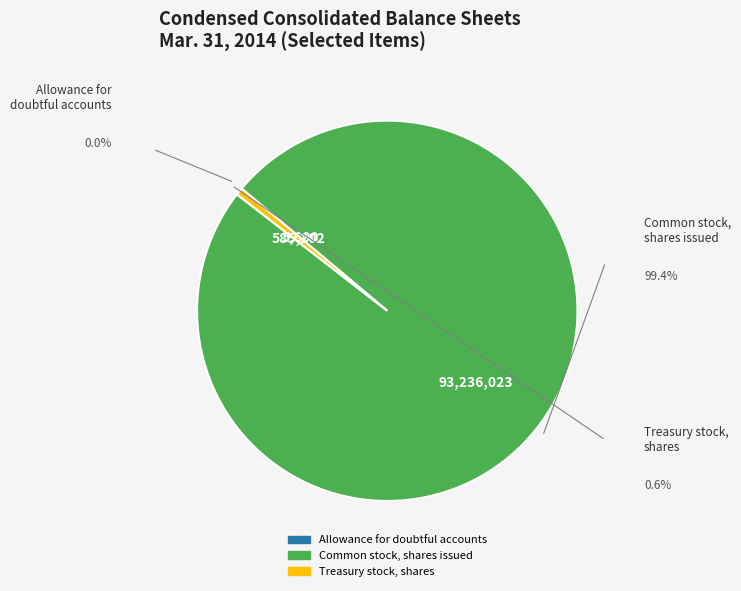

Does Treasury stock, shares account for over 50% of the chart?

No